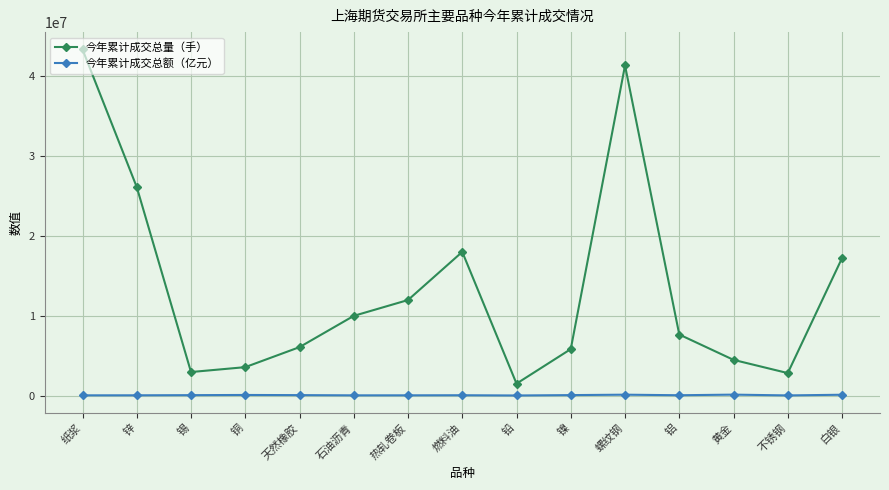

What position from the right is 锌?

14